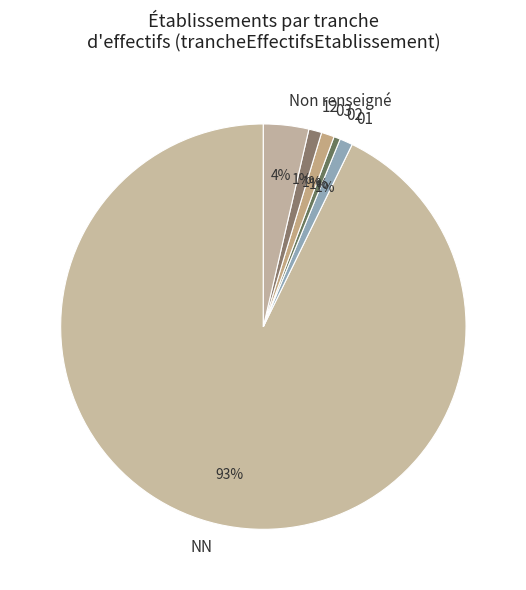

True or false: 02 accounts for 8% of the total.

False